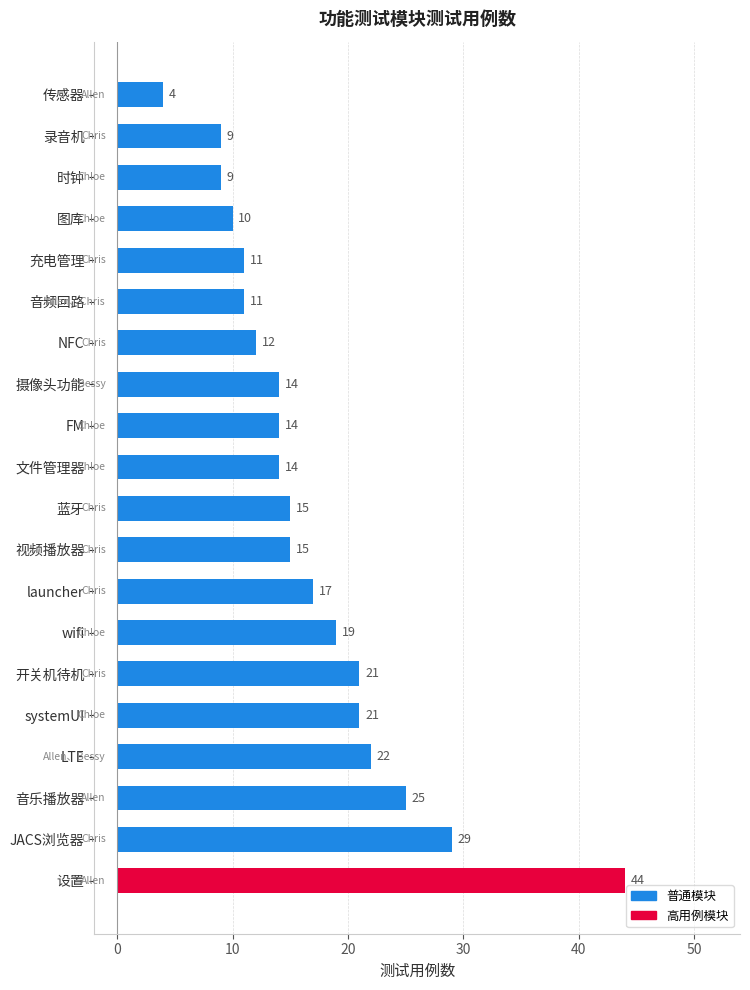

What is the average value?

17